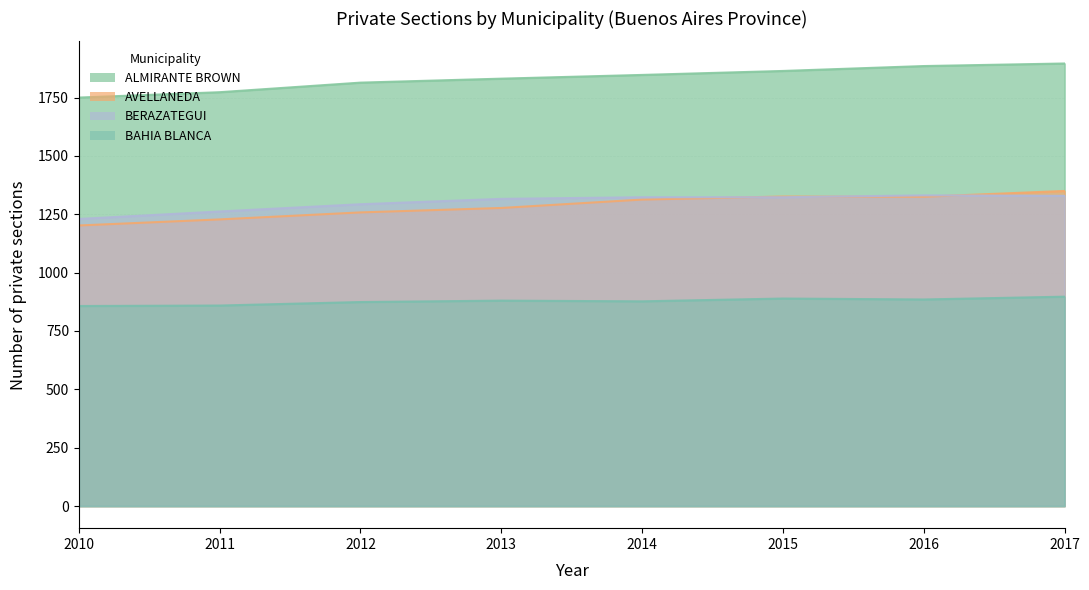

What is the difference between the BAHIA BLANCA values at 2016 and 2014?

8